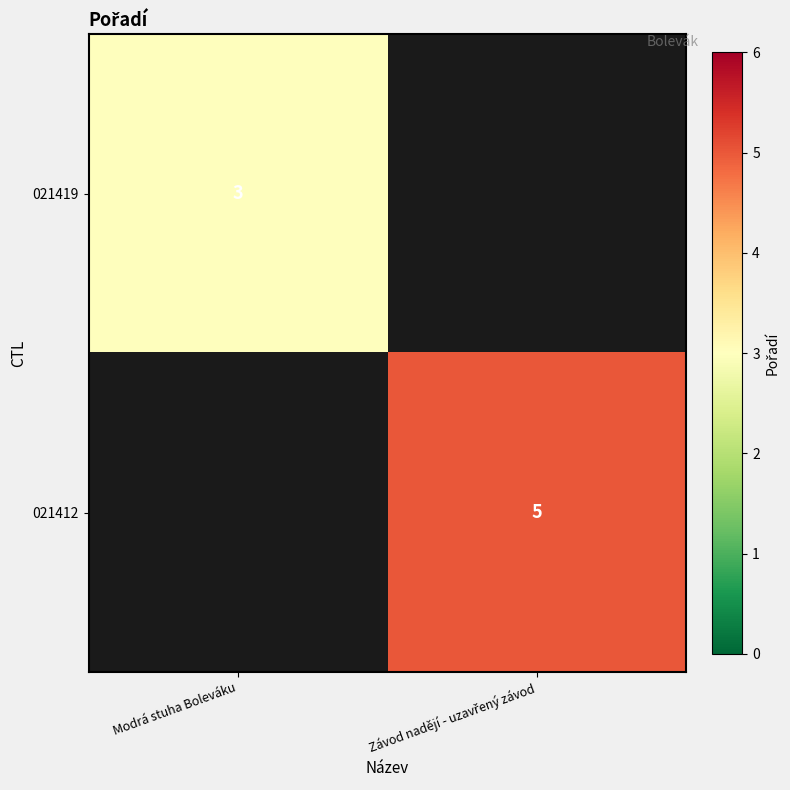

The value of 021419 at Modrá stuha Boleváku is 4. True or false?

False